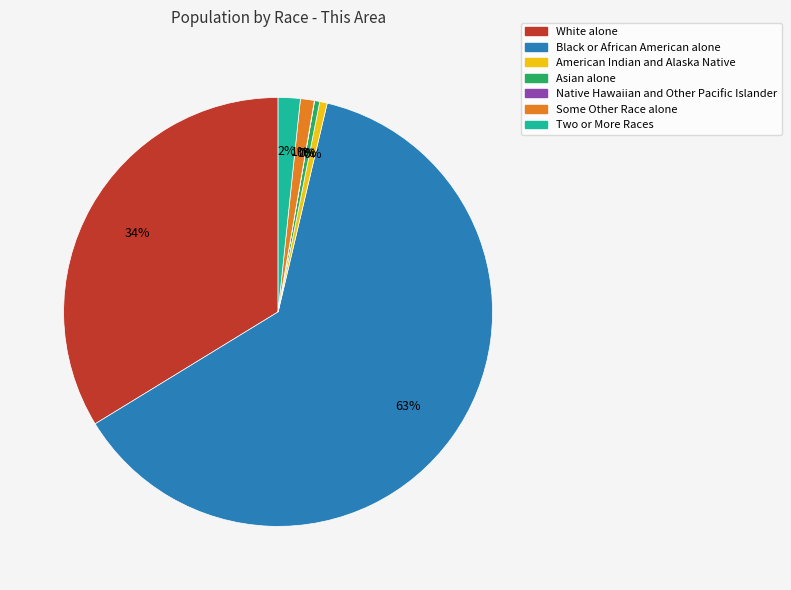

Which slice represents more than half of the pie?

Black or African American alone